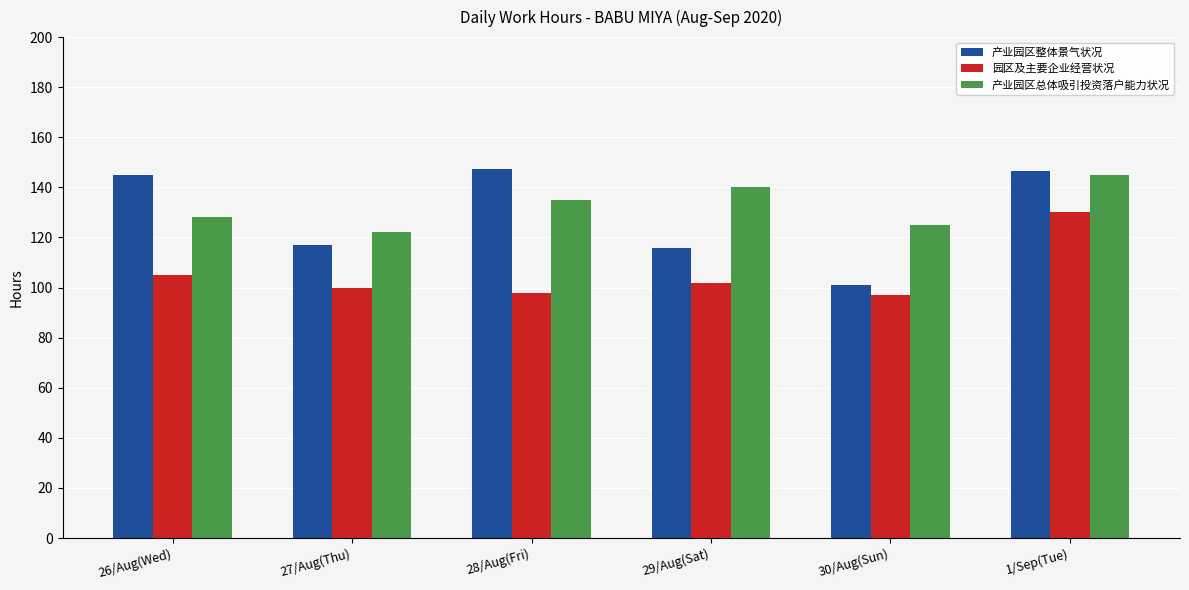

At 29/Aug(Sat), list the series in order from largest to smallest.

产业园区总体吸引投资落户能力状况, 产业园区整体景气状况, 园区及主要企业经营状况